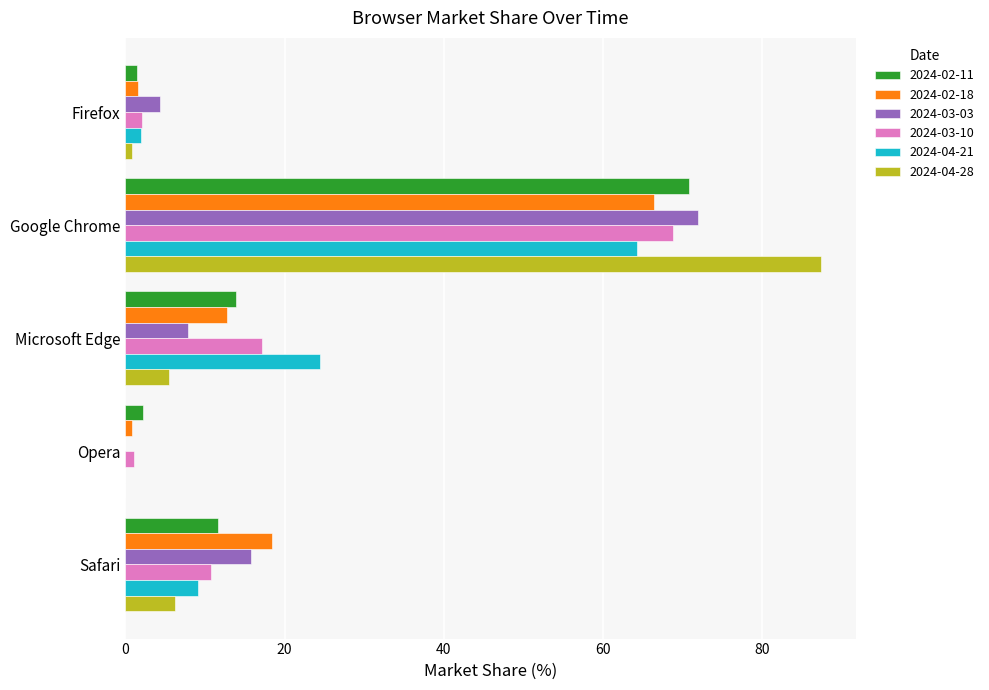

The value of 2024-02-11 at Google Chrome is 70.8. True or false?

True